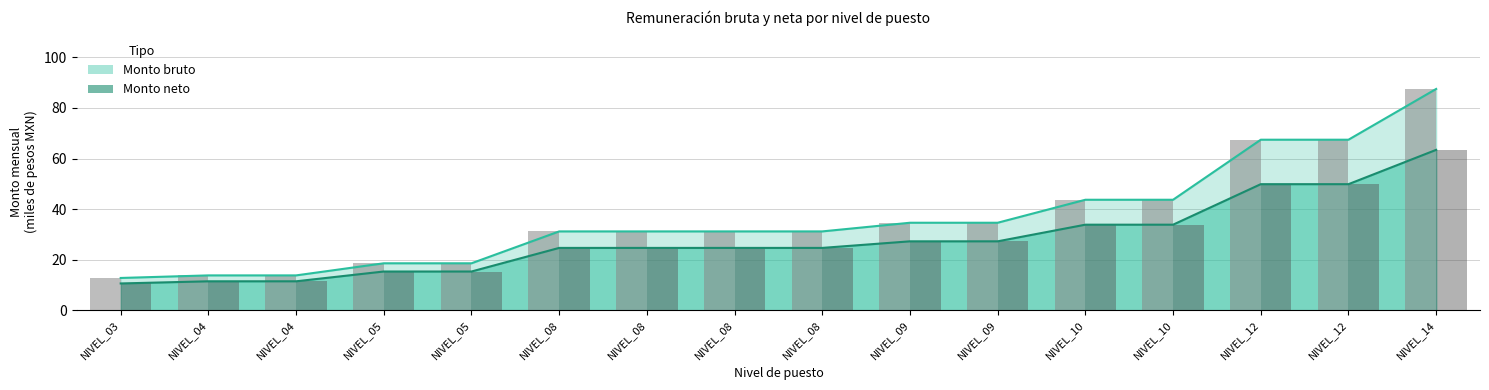

Where is Bruto (barra) nearest to the value 50?

NIVEL_10